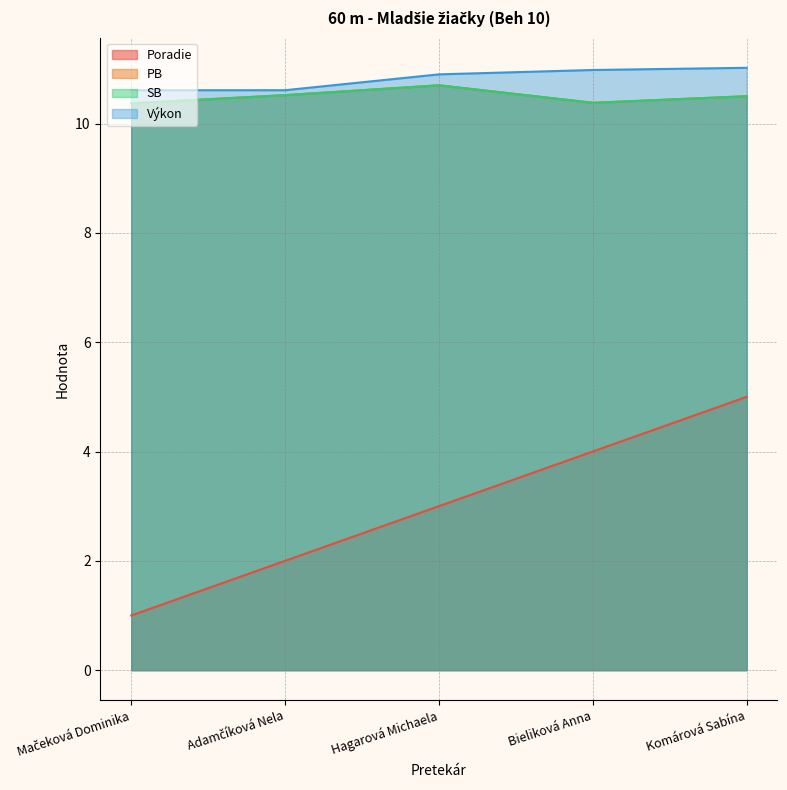

How many series are shown in this chart?

4